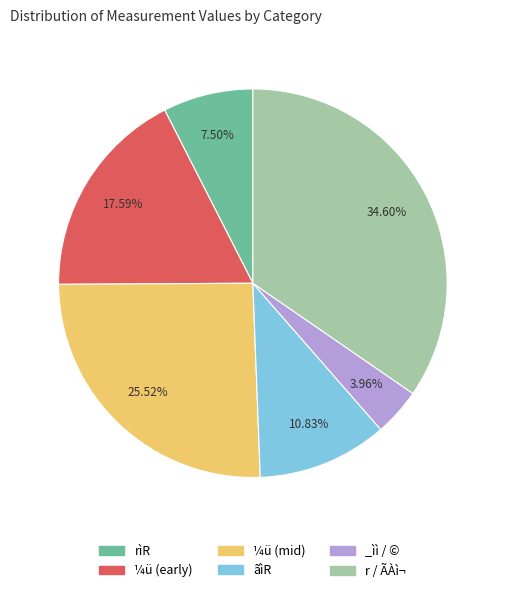

Approximately how many times larger is the value at ¼ü (early) compared to r / ÃÀì¬?

0.5